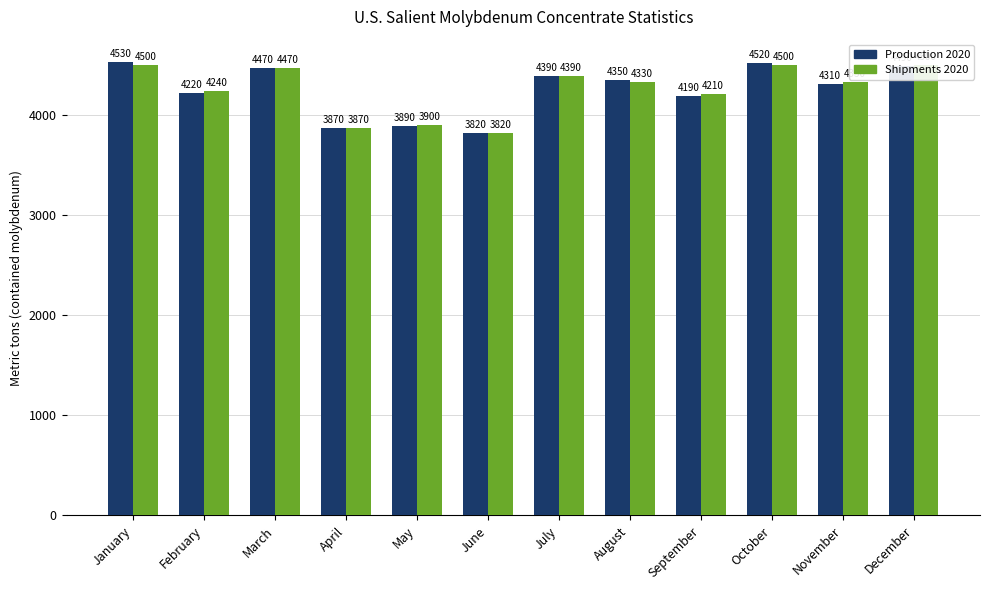

What is the smallest value displayed?

3820